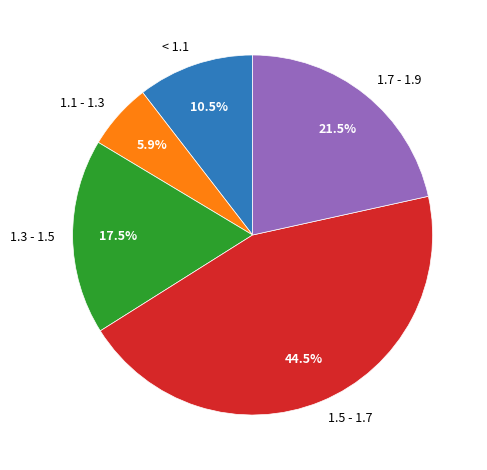

Approximately how many times larger is the value at 1.7 - 1.9 compared to 1.1 - 1.3?

3.6